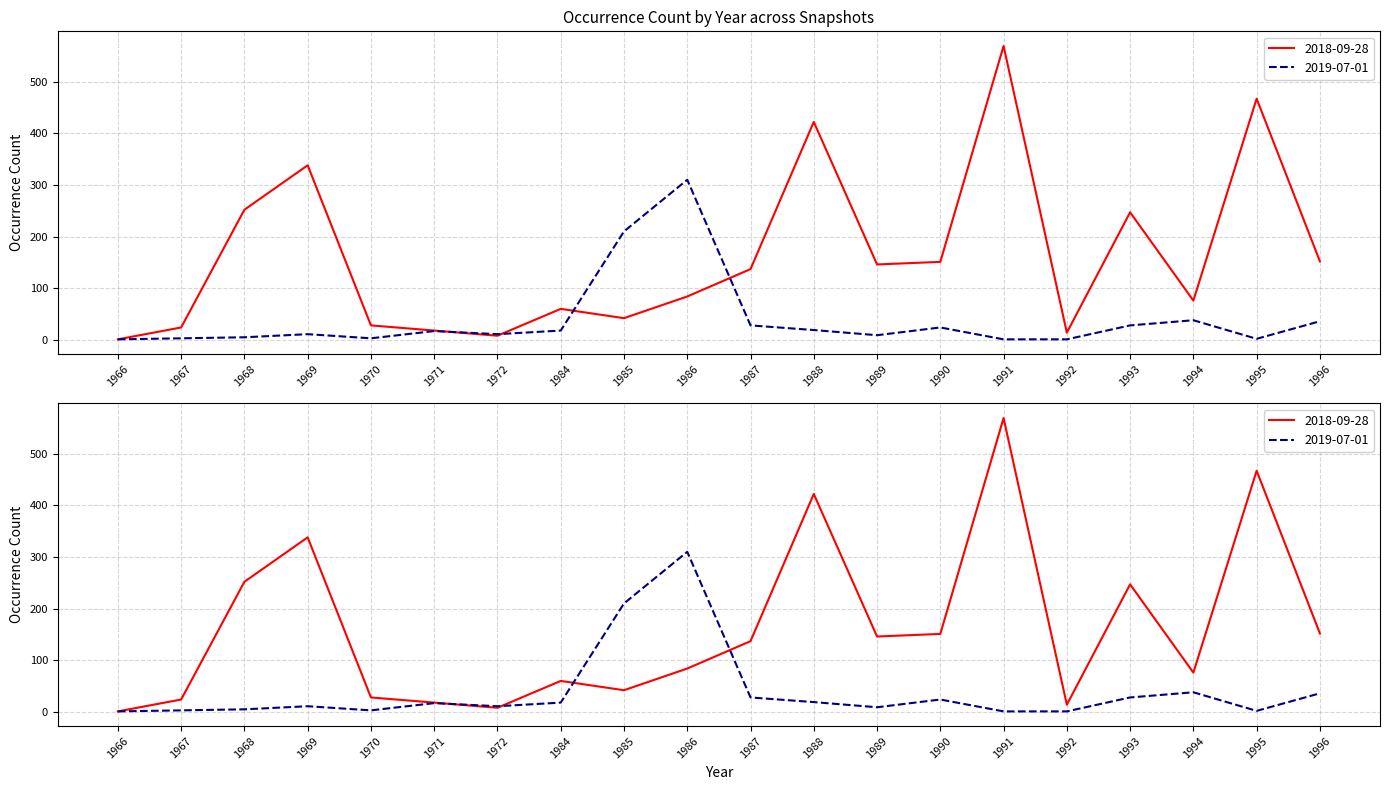

Which series ends up on top after the final intersection of 2019-07-01 and 2018-09-28?

2018-09-28